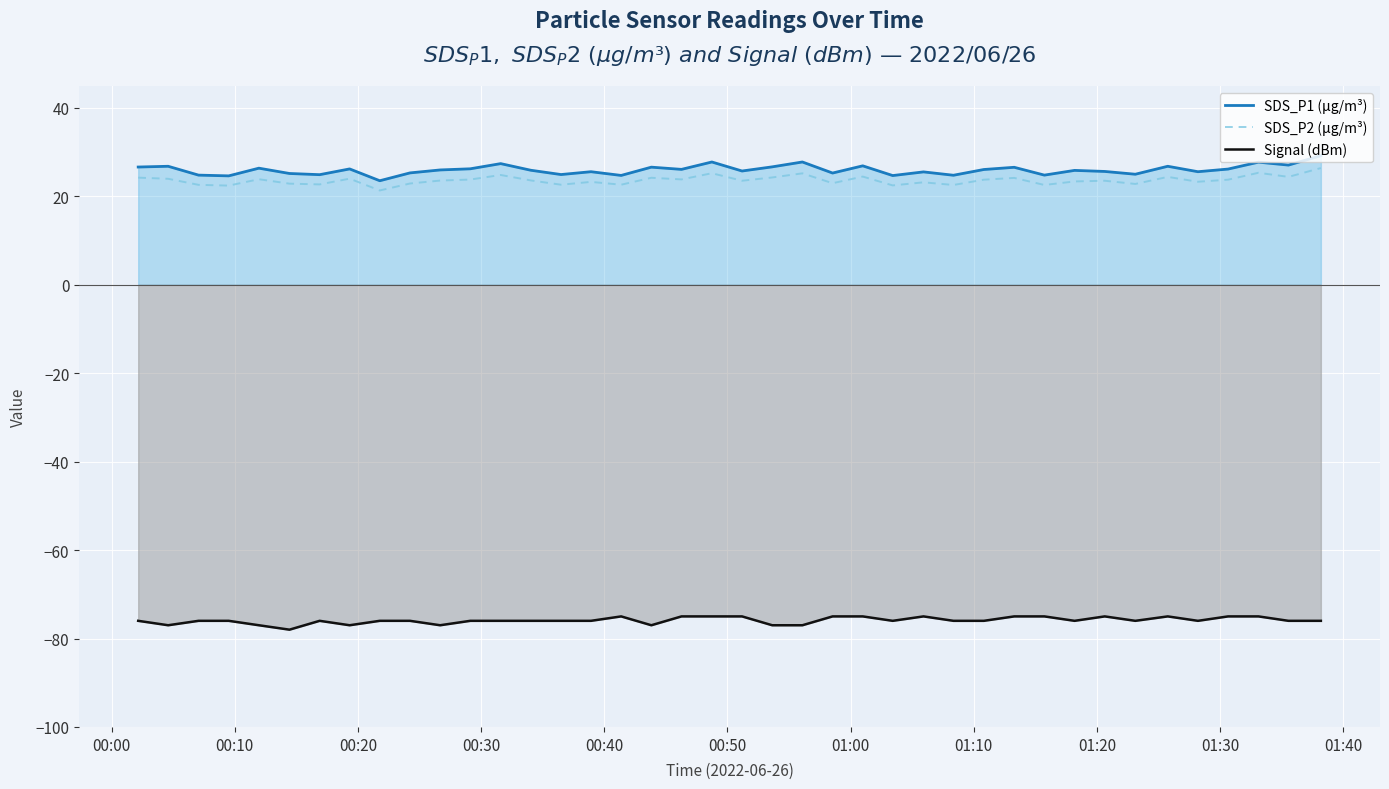

How many interior local peaks does the SDS_P2 (μg/m³) series have?

13